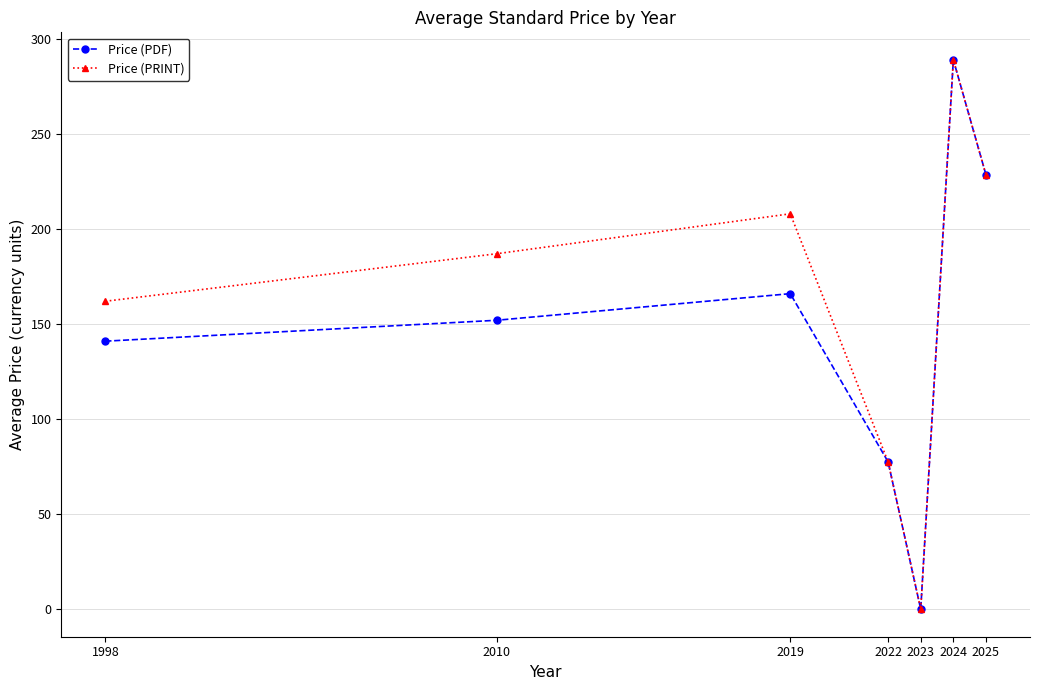

List the labels in order of Price (PRINT) value, largest first.

2024, 2025, 2019, 2010, 1998, 2022, 2023